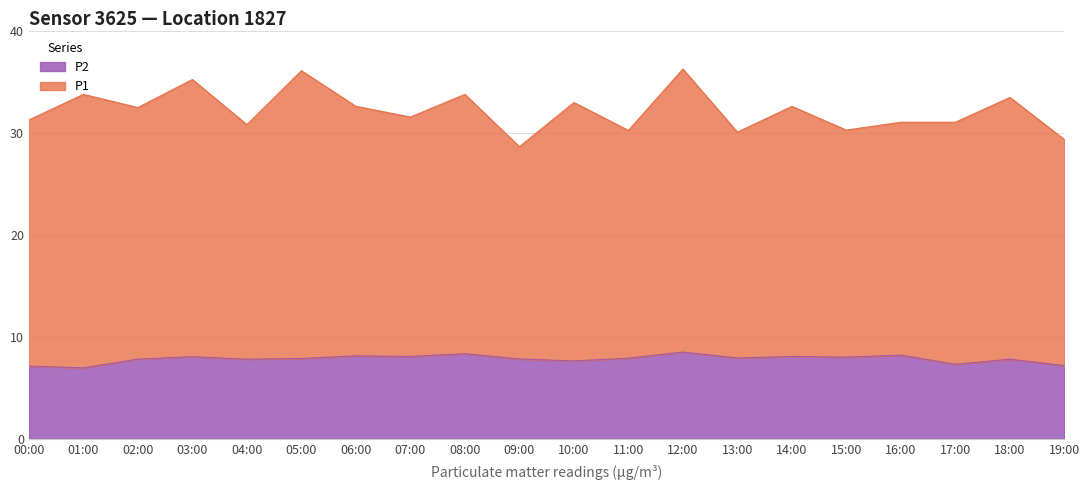

What is the total value across all series at 14:00?

32.6